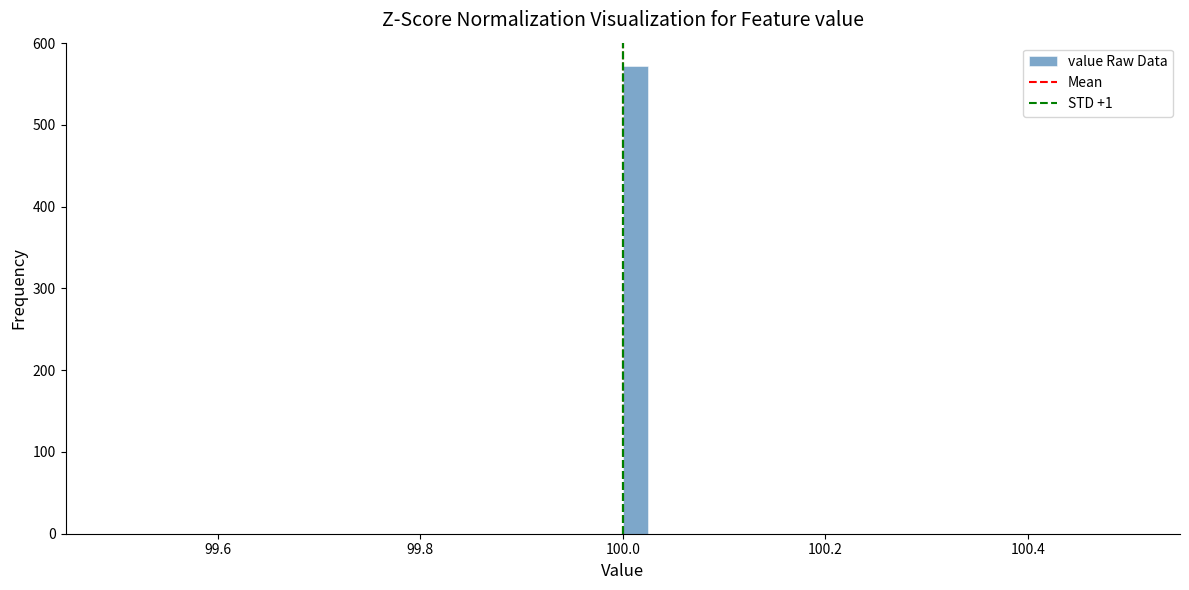

Around what value on the x-axis is the tallest bar? Give the approximate position of its centre, as read against the axis.

100.02